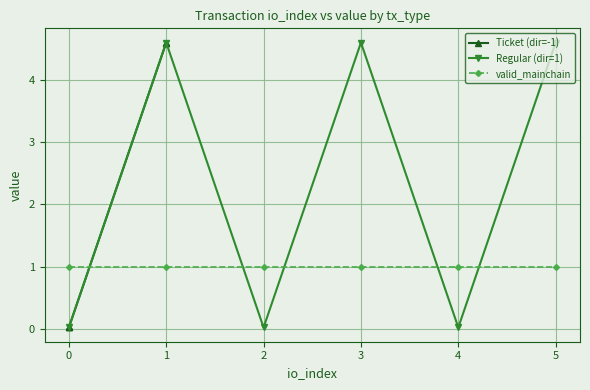

The Regular (dir=1) series shows 4.6 at 1. True or false?

True